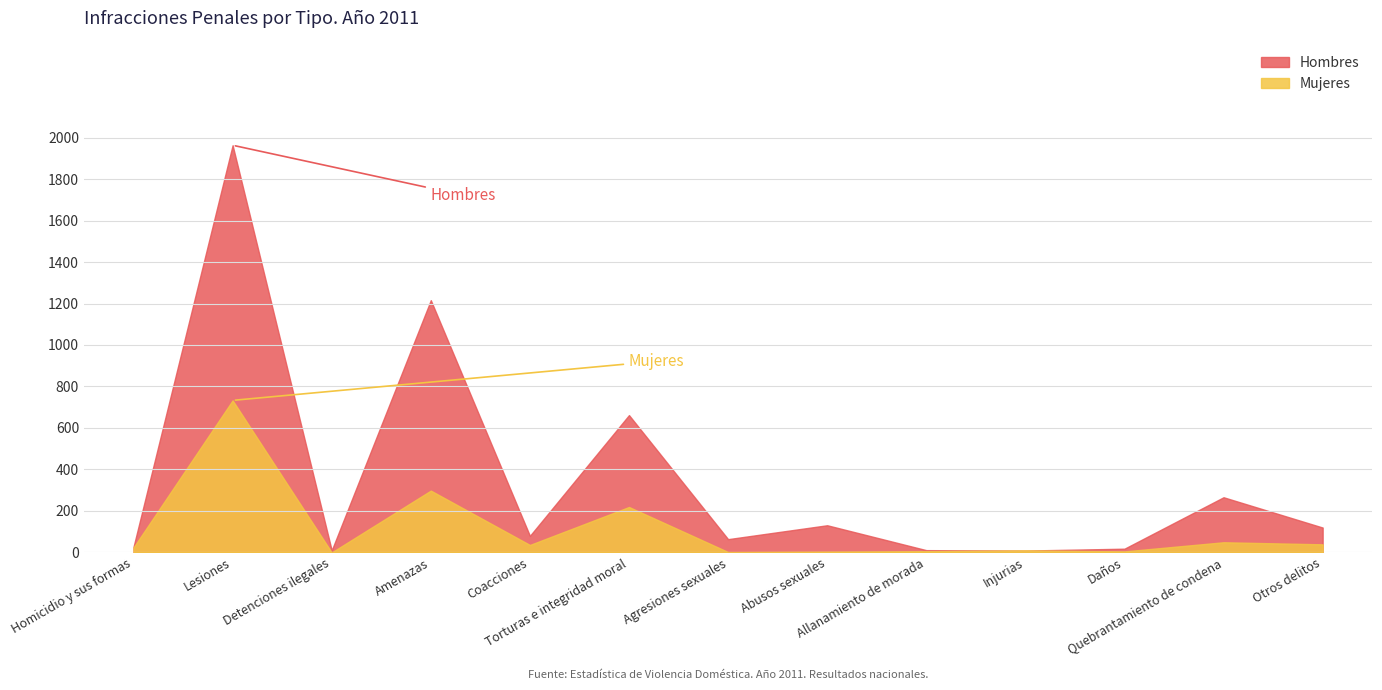

What is the lowest value of the Hombres series?

9